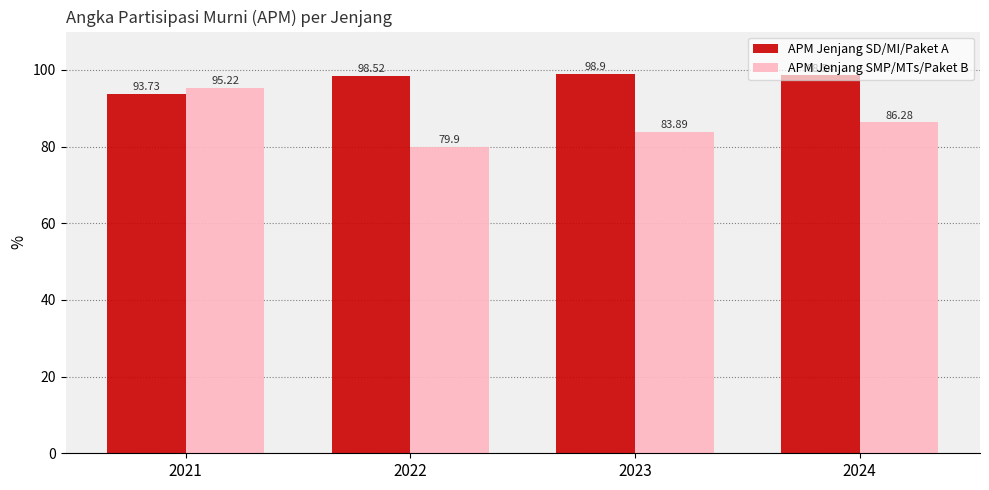

How many bars are there in total?

8